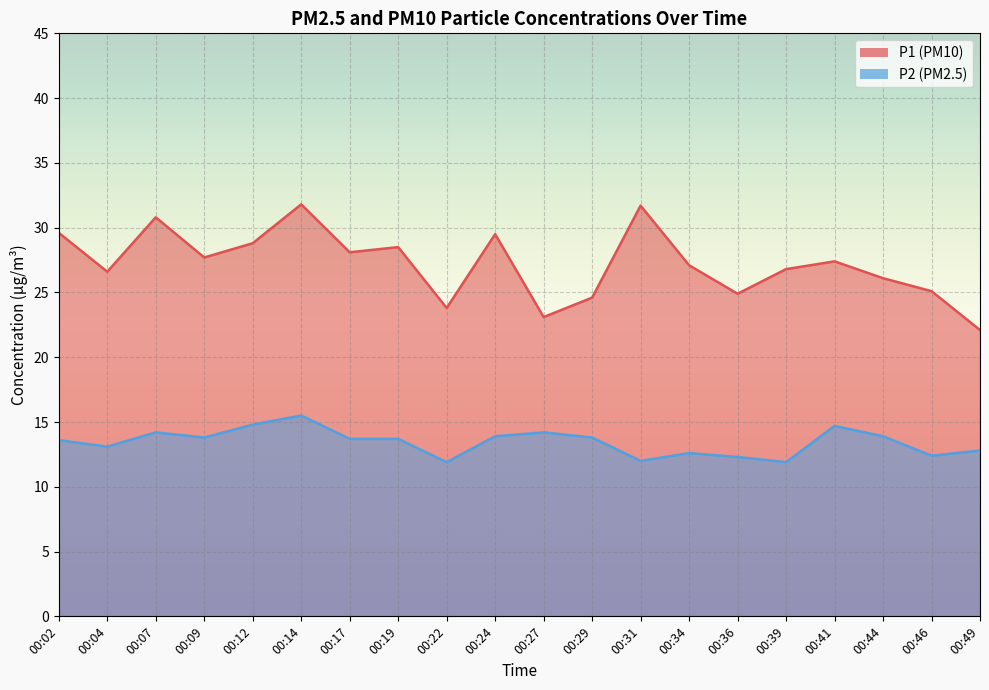

True or false: P1 and P2 cross at least once.

False